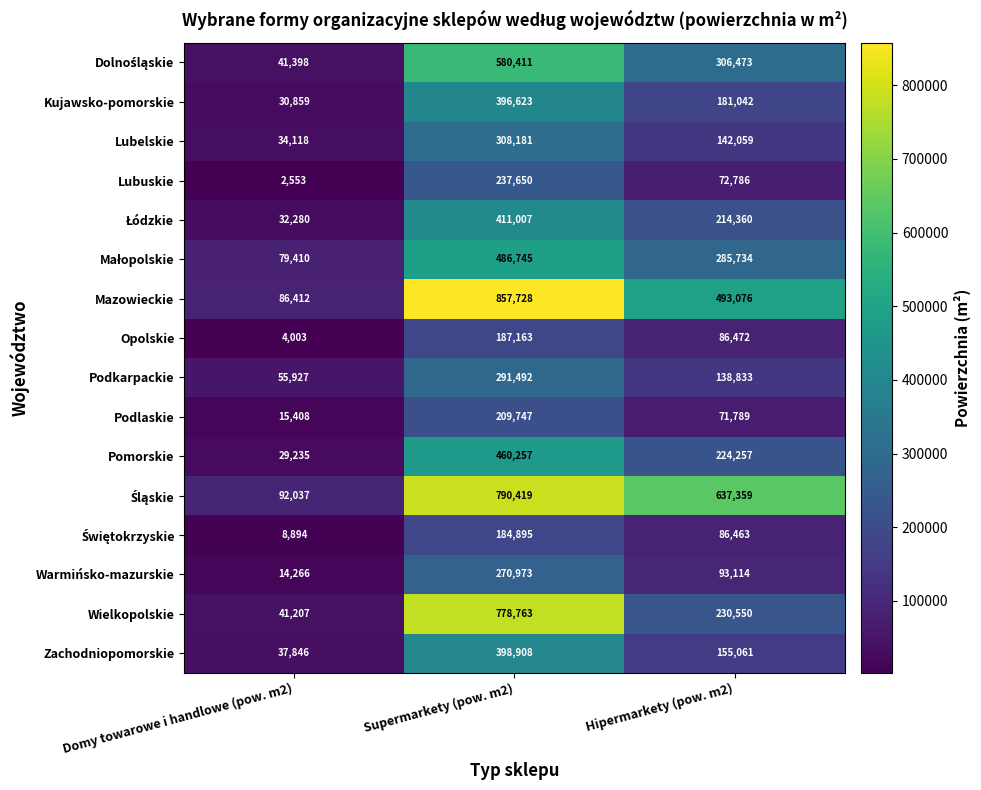

What is the difference between the Podkarpackie values at Domy towarowe i handlowe (pow. m2) and Hipermarkety (pow. m2)?

82906